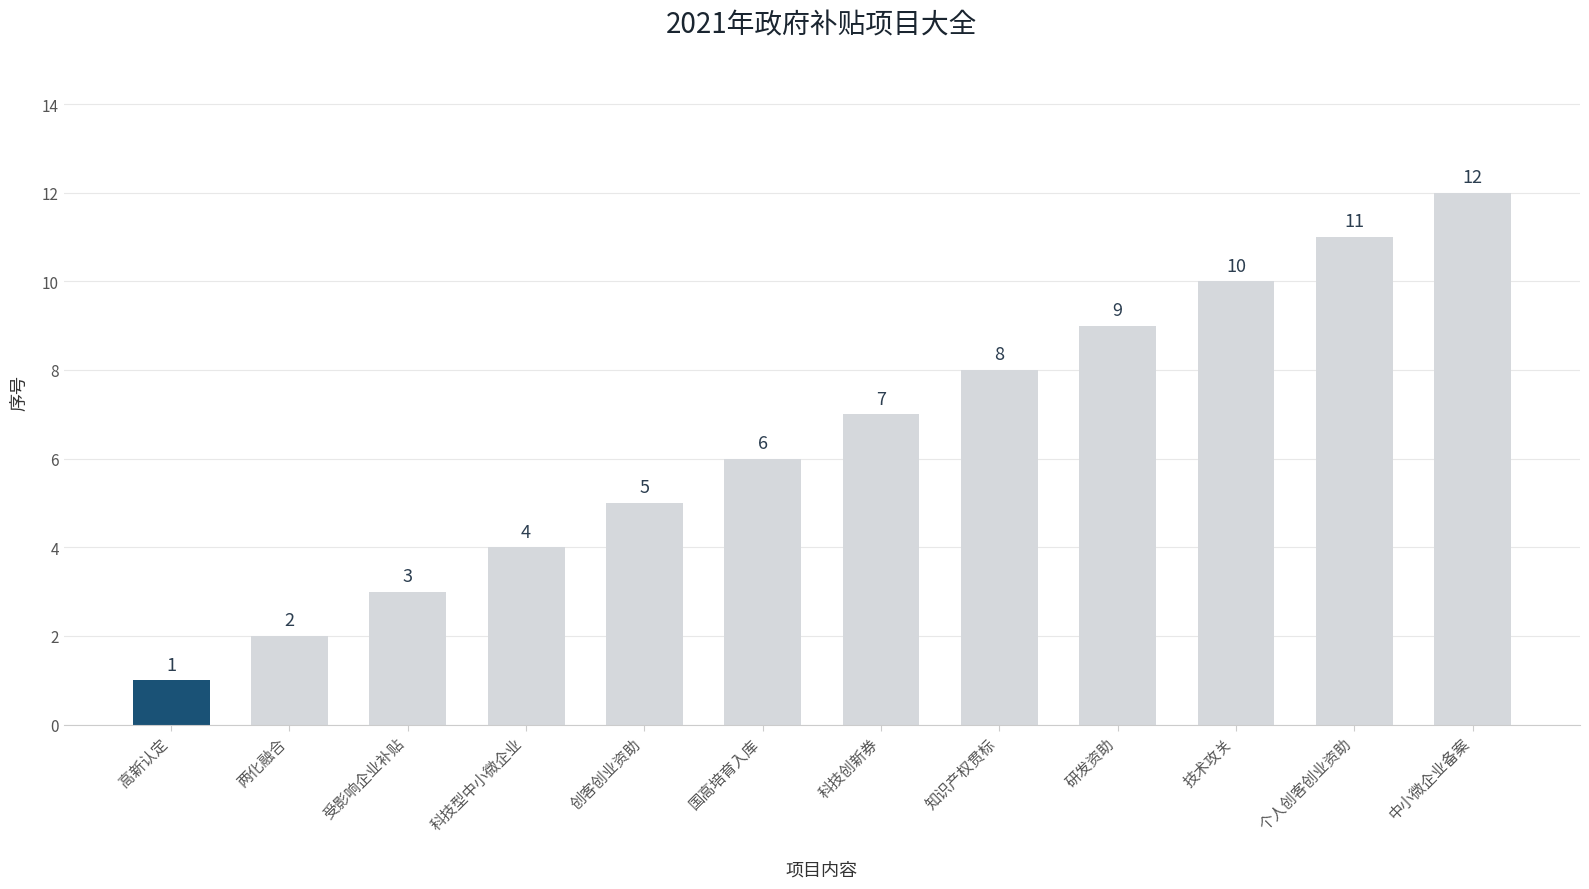

What is the change in value from 科技创新券 to 知识产权贯标?

+1